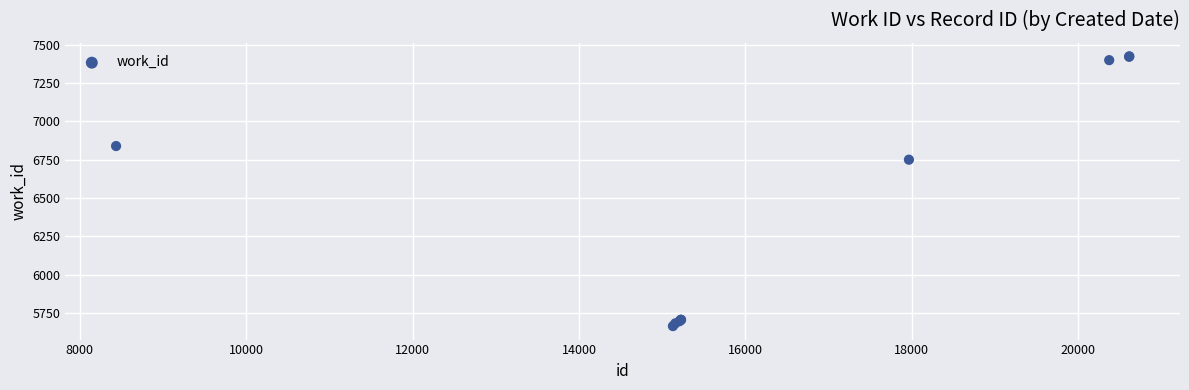

What Y value in the scatter plot is closest to 6543?

6749